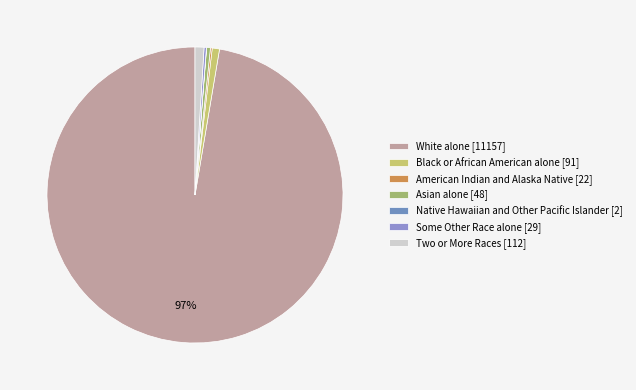

Rank the categories by value from lowest to highest.

Native Hawaiian and Other Pacific Islander, American Indian and Alaska Native, Some Other Race alone, Asian alone, Black or African American alone, Two or More Races, White alone